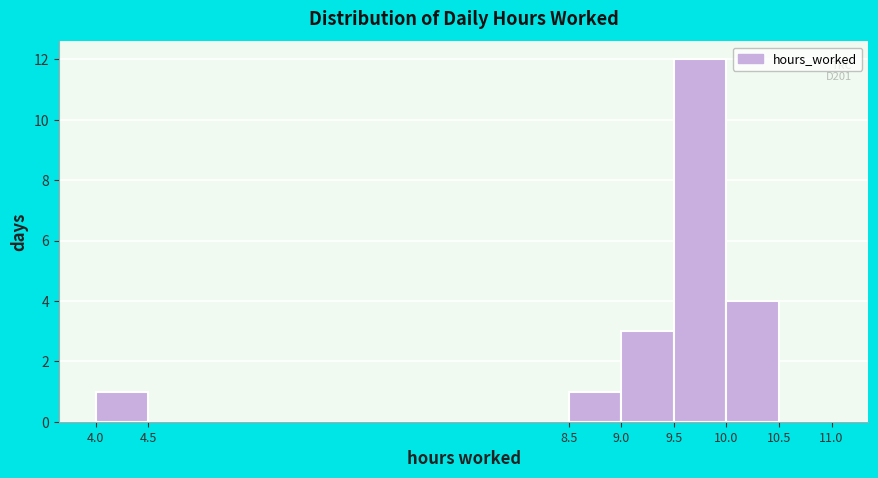

Over which range of the x-axis is the bar tallest?

9.5 to 10.0